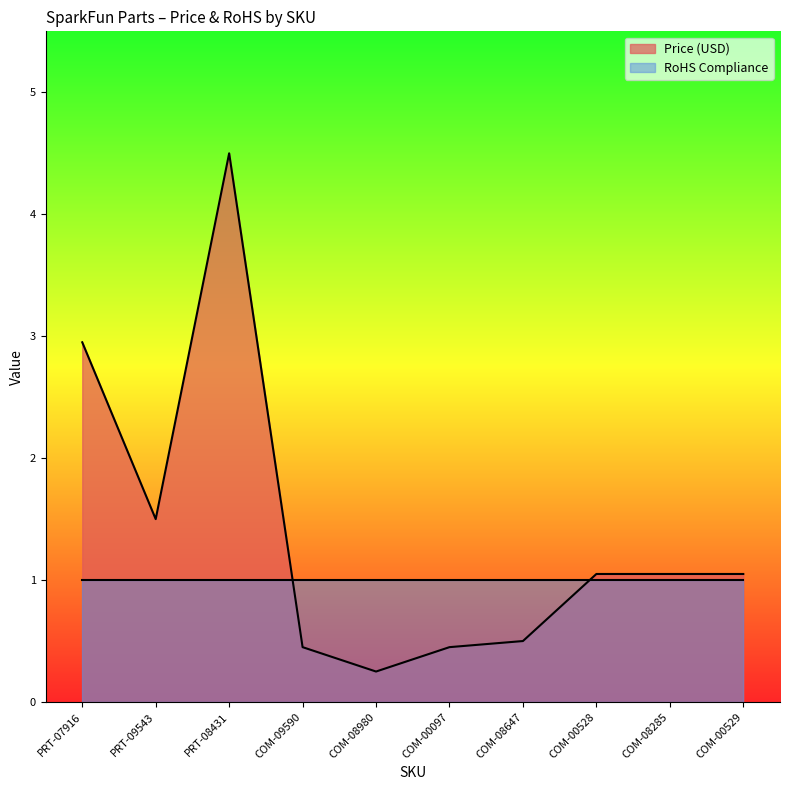

Reading right to left, transcribe all the data shown in this chart.

1.1	1.1	1.1	0.5	0.5	0.2	0.5	4.5	1.5	3.0